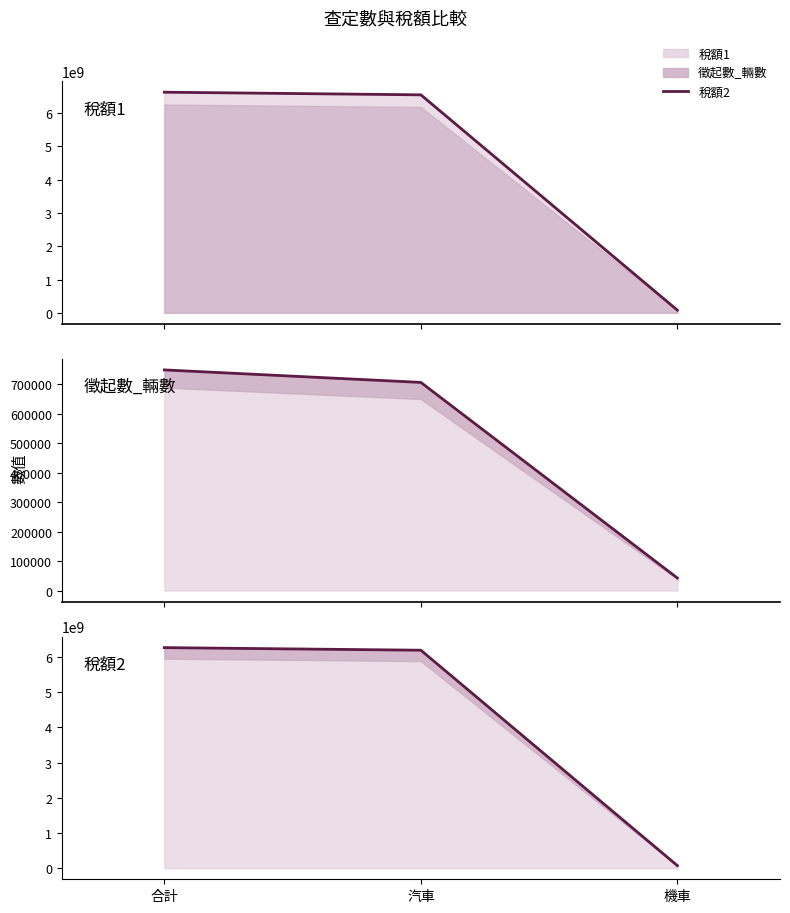

At how many categories does at least one series exceed 2847355158?

2